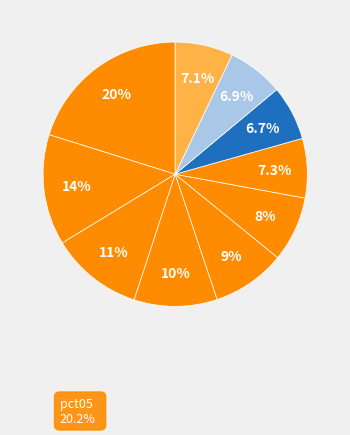

To the nearest percent, what is the average slice percentage?

10%